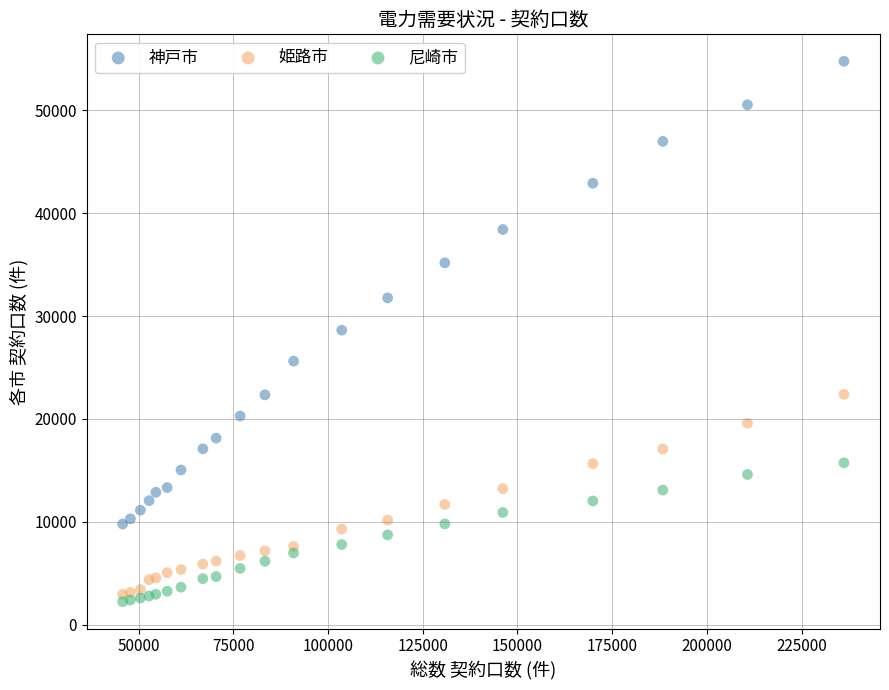

Which series has the widest spread of Y values?

神戸市